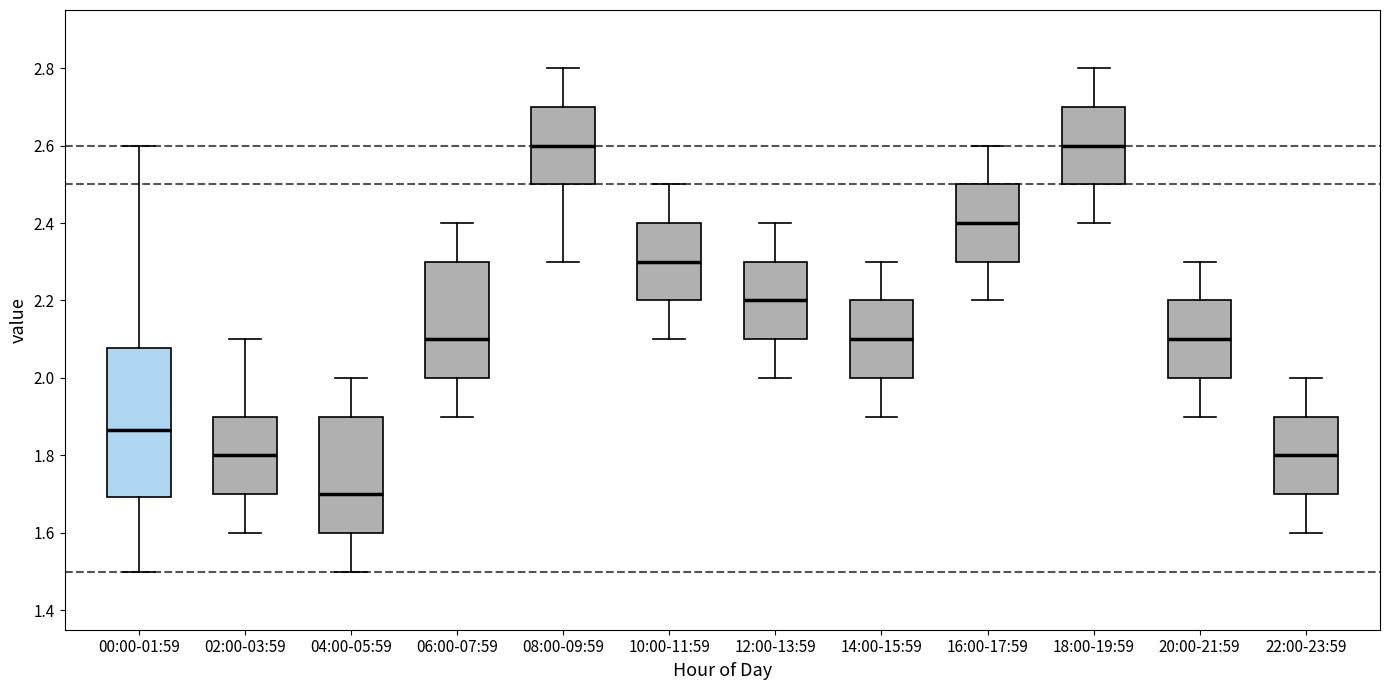

Which box's median line is the lowest?

04:00-05:59